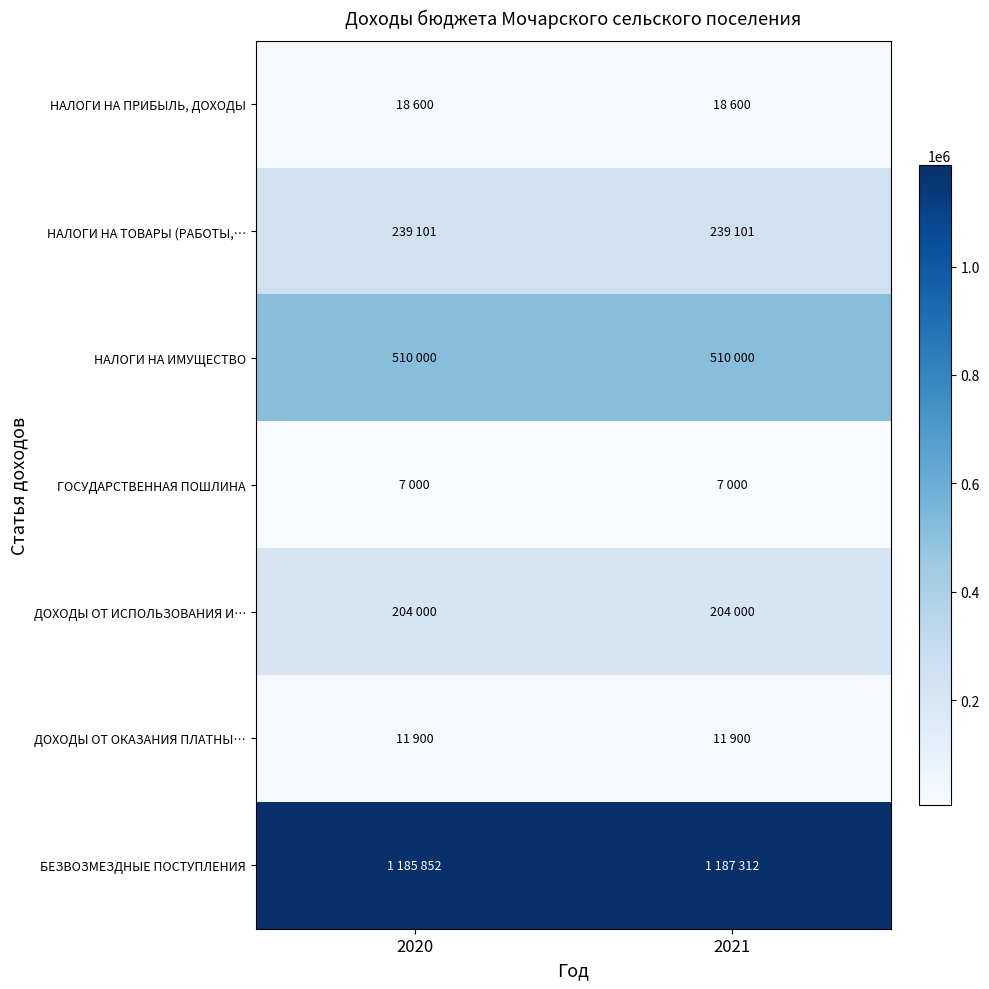

Which label corresponds to the smallest value in the chart?

2020